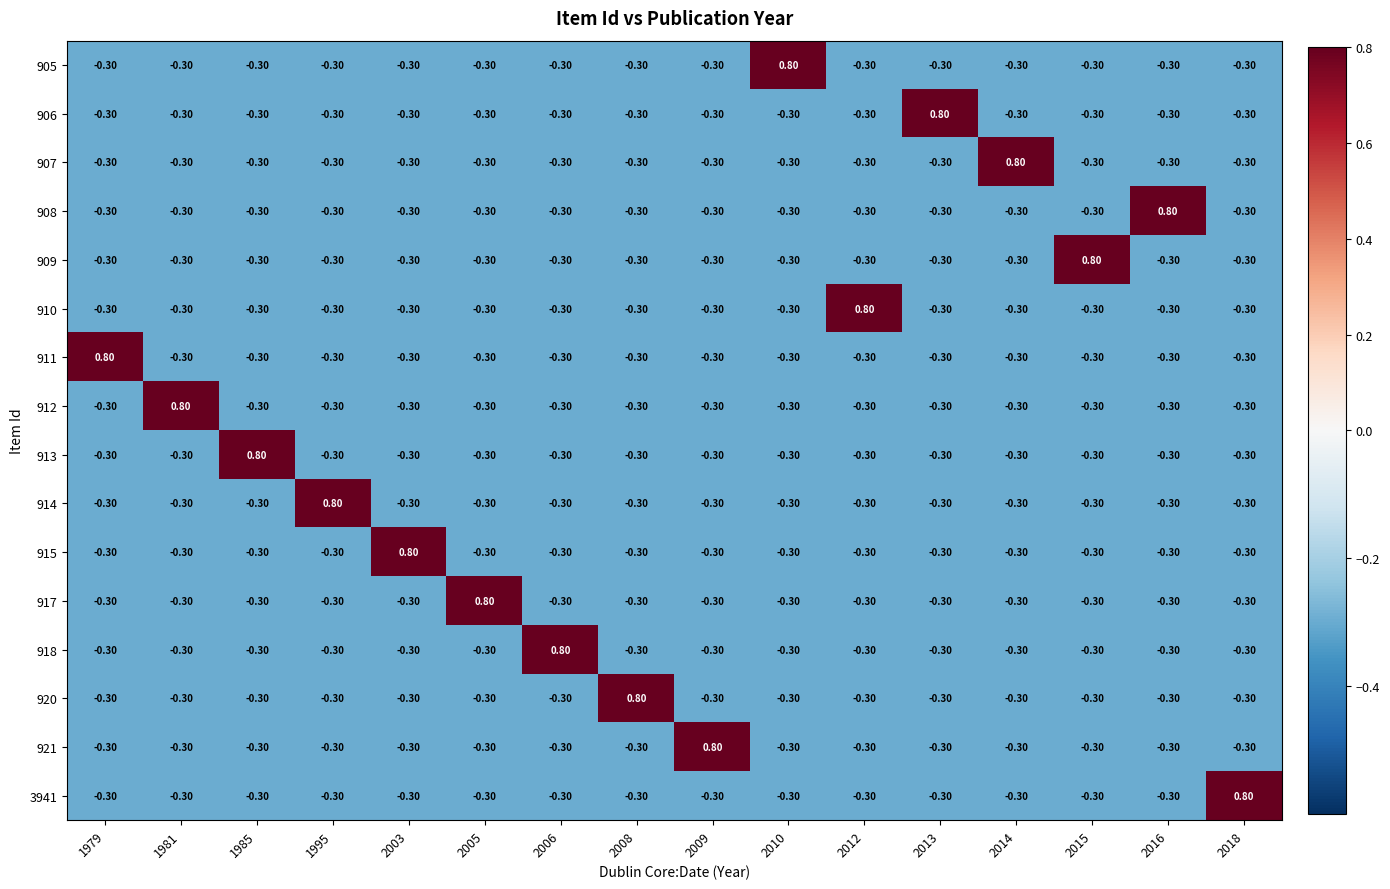

What is the sum of the 914 values at 1979 and 2010?

-0.6